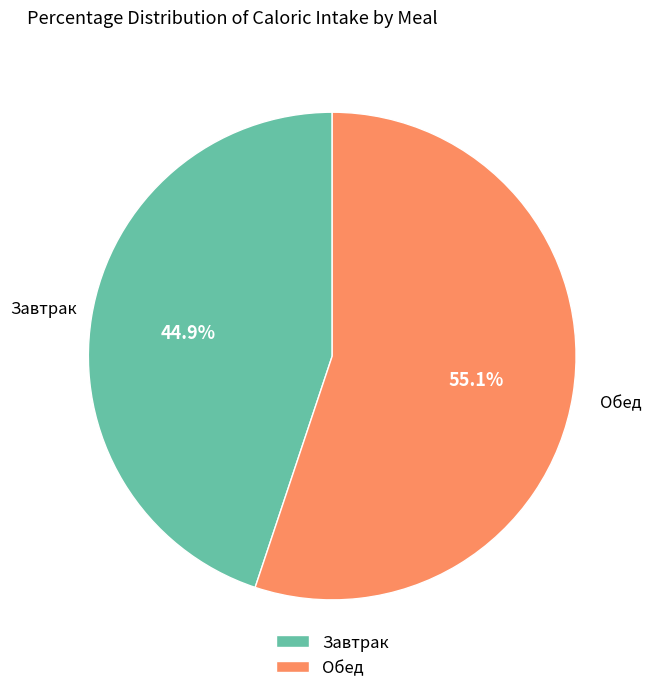

How much of the chart is everything except Обед?

44.9%